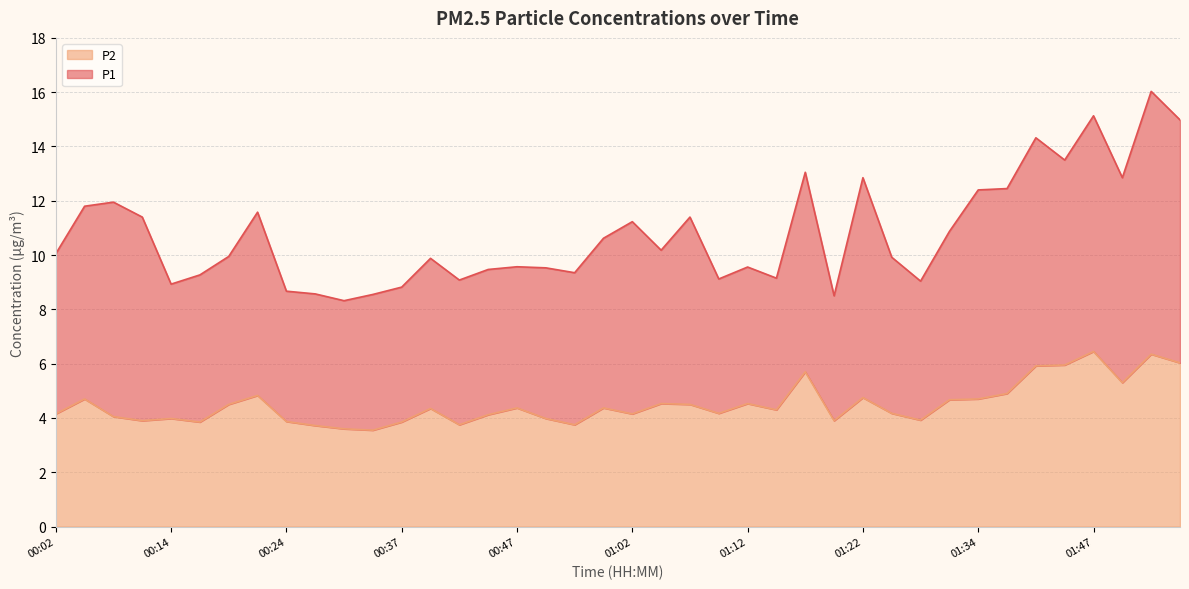

Rank the categories by value from highest to lowest.

01:47, 01:52, 01:54, 01:44, 01:42, 01:17, 01:49, 01:37, 00:22, 01:22, 00:04, 01:34, 01:29, 01:04, 01:12, 00:19, 01:07, 00:47, 00:57, 00:39, 01:14, 01:09, 01:24, 00:02, 01:02, 00:44, 00:07, 00:14, 00:49, 01:27, 00:12, 01:19, 00:24, 00:17, 00:37, 00:42, 00:52, 00:27, 00:29, 00:34